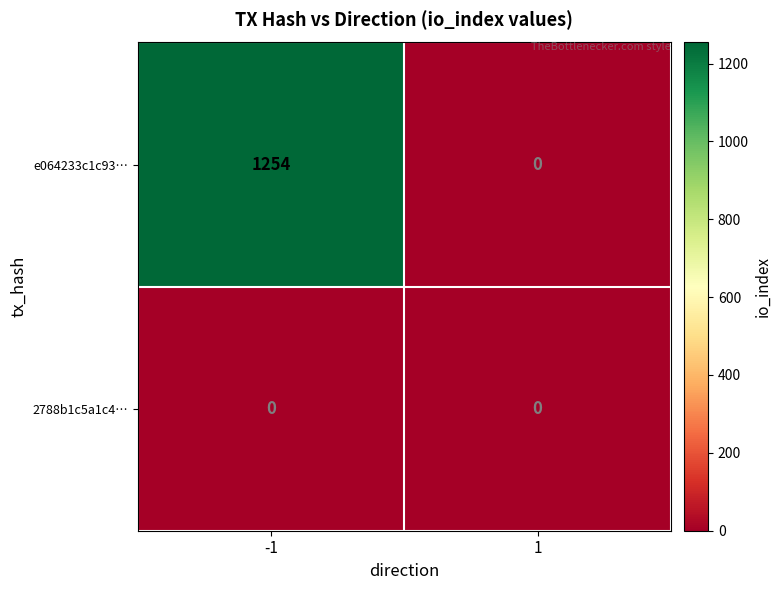

List the series in order of their overall mean, highest first.

e064233c1c93…, 2788b1c5a1c4…